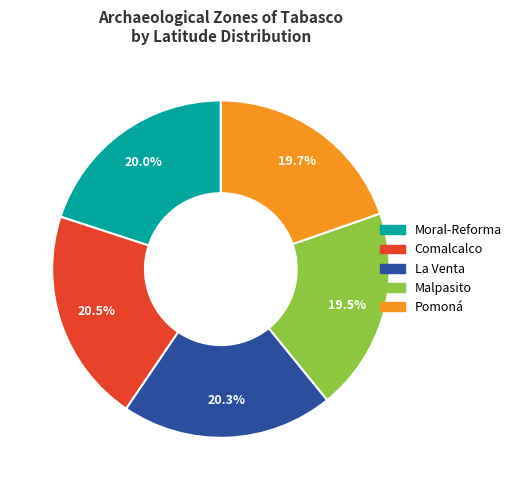

Is the sum of Malpasito and La Venta greater than half?

No